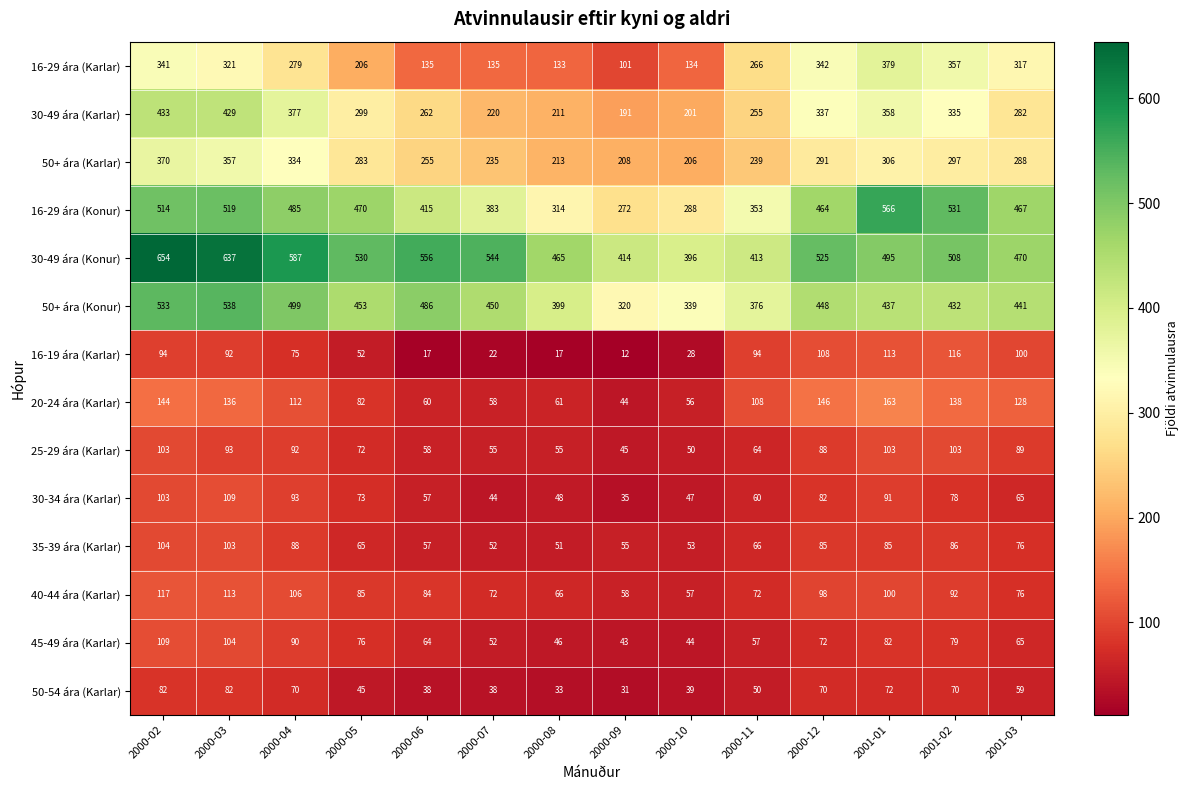

What is the spread (max minus min) of values at 2000-03?

555